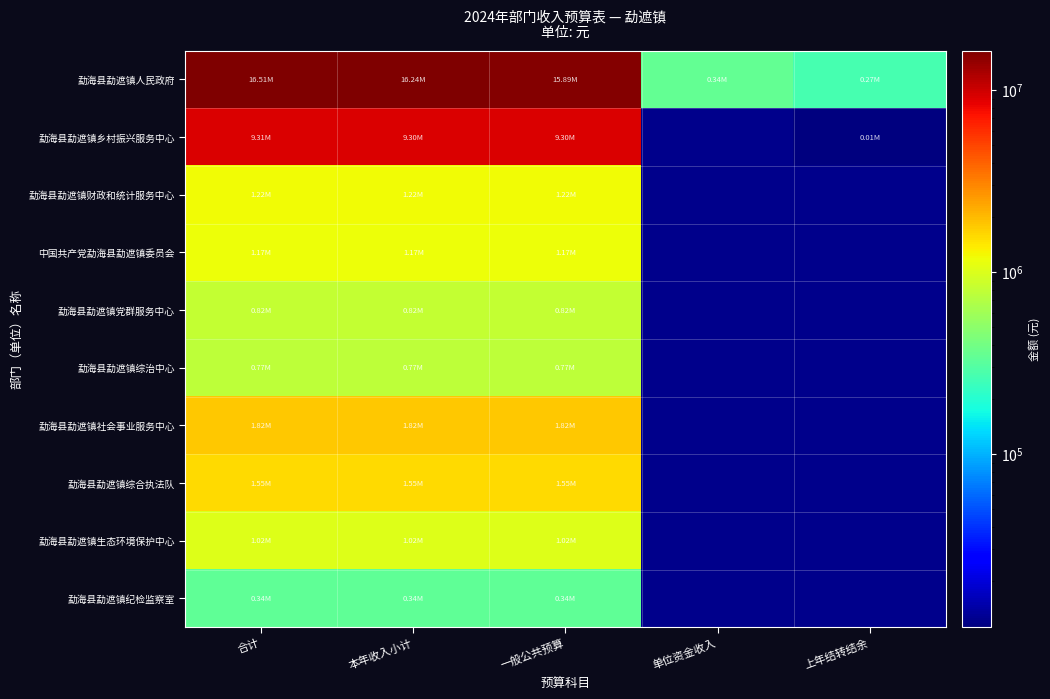

The 勐海县勐遮镇生态环境保护中心 series shows 374790.8 at 本年收入小计. True or false?

False